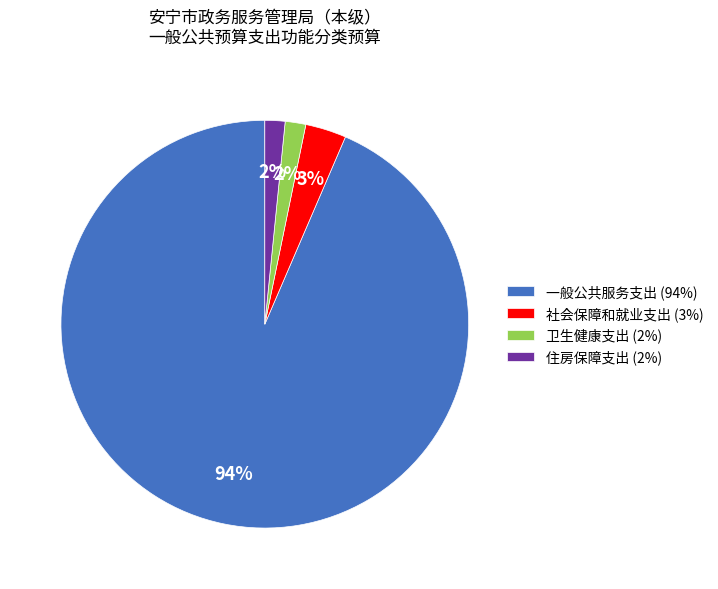

How many slices are in this pie chart?

4